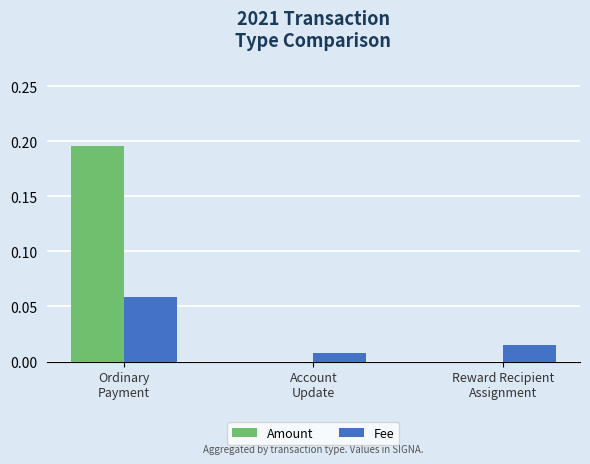

True or false: Fee has a value of 0.0 at Account
Update.

True